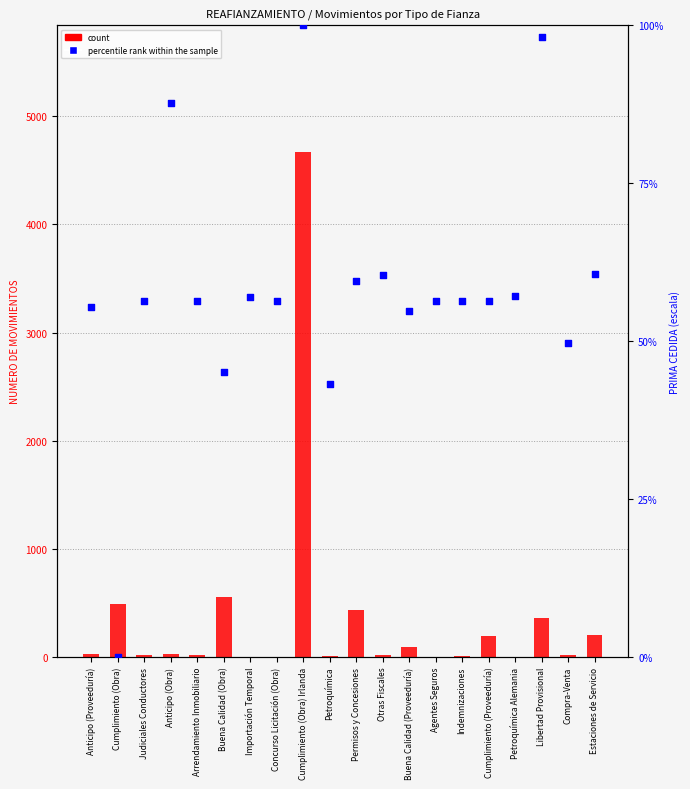

Is the value of percentile rank within the sample at Anticipo (Obra) greater than the value of count at Compra-Venta?

Yes